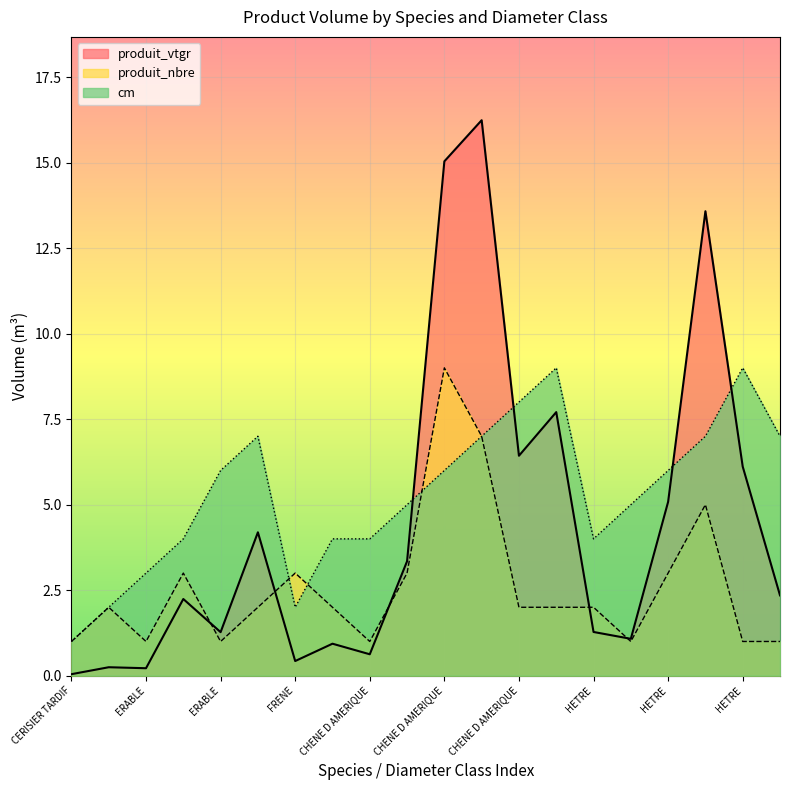

What is the greatest value displayed?

16.2